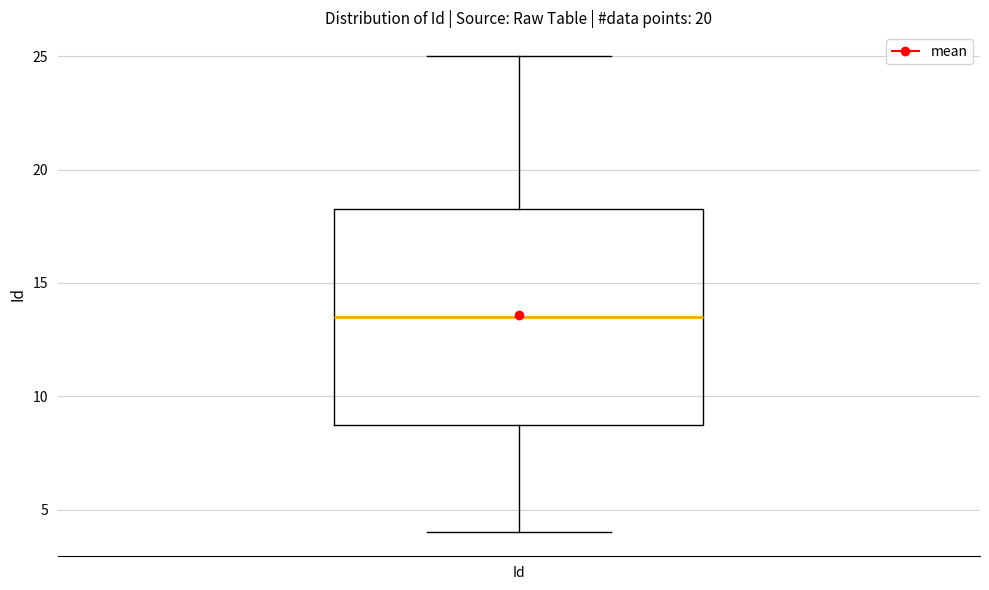

Where is the lower edge of the box for Id on the y-axis? The values are not printed on the chart, so give them approximately, as read against the axis.

9.0